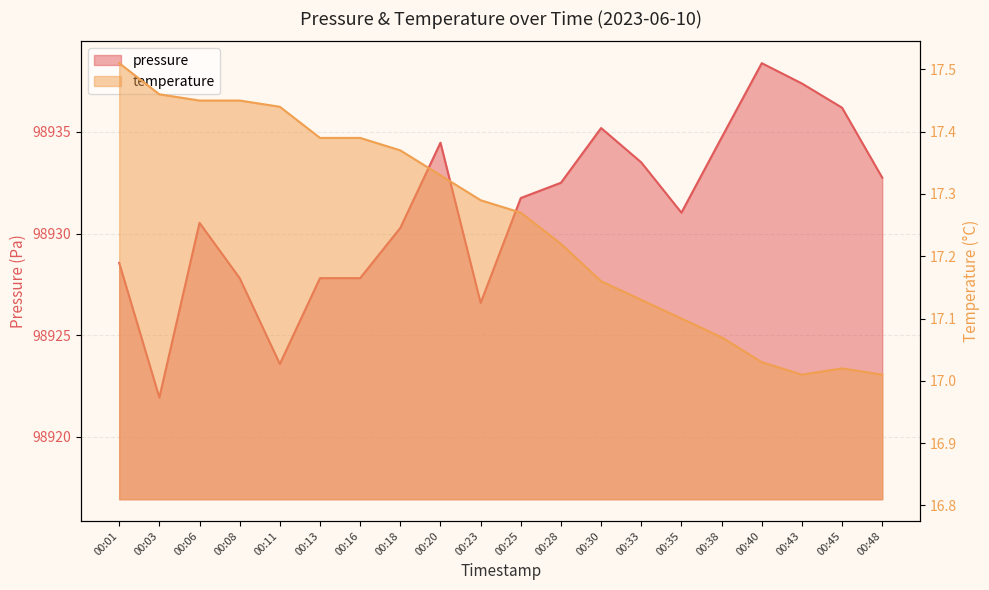

What is the difference between the maximum and minimum values in the temperature series?

0.5